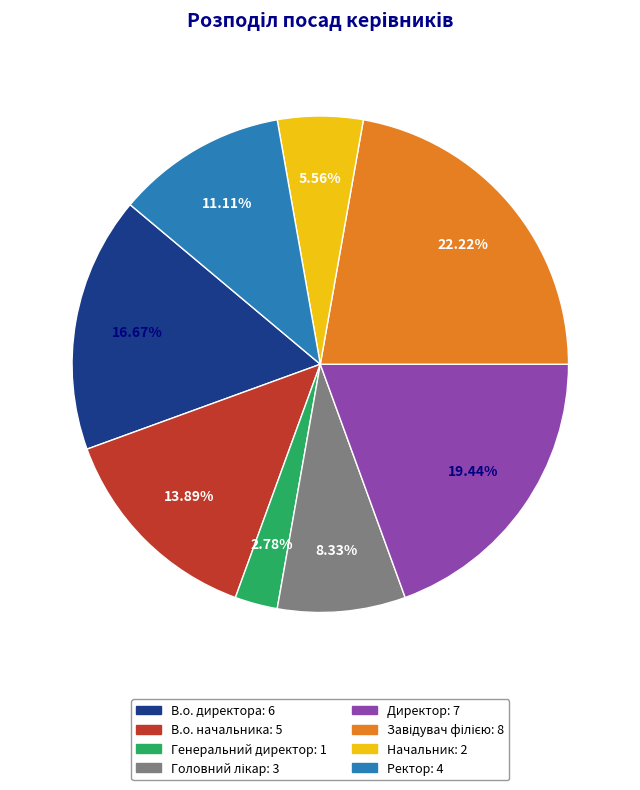

Which category has the smallest portion of the pie?

Генеральний директор